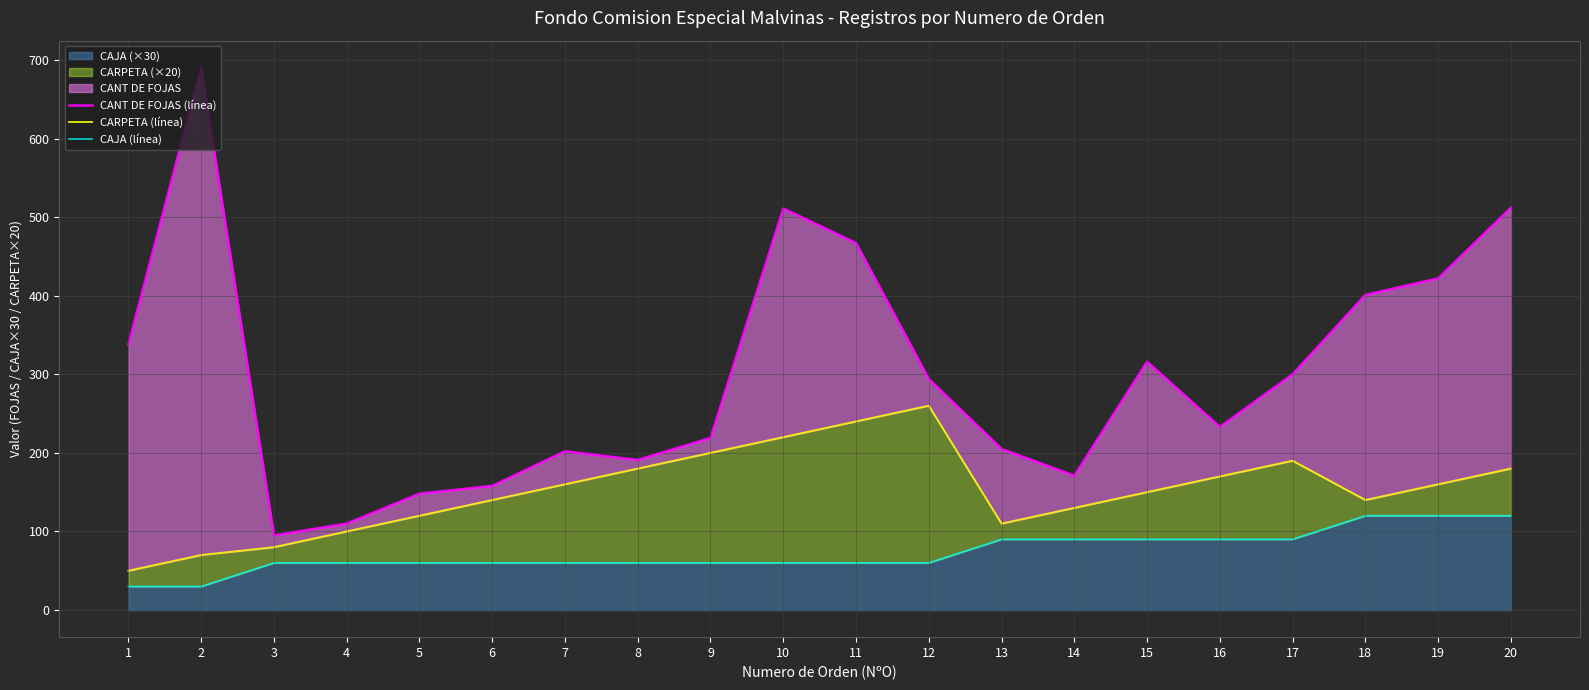

Where is the first local maximum for CANT DE FOJAS (línea)?

2